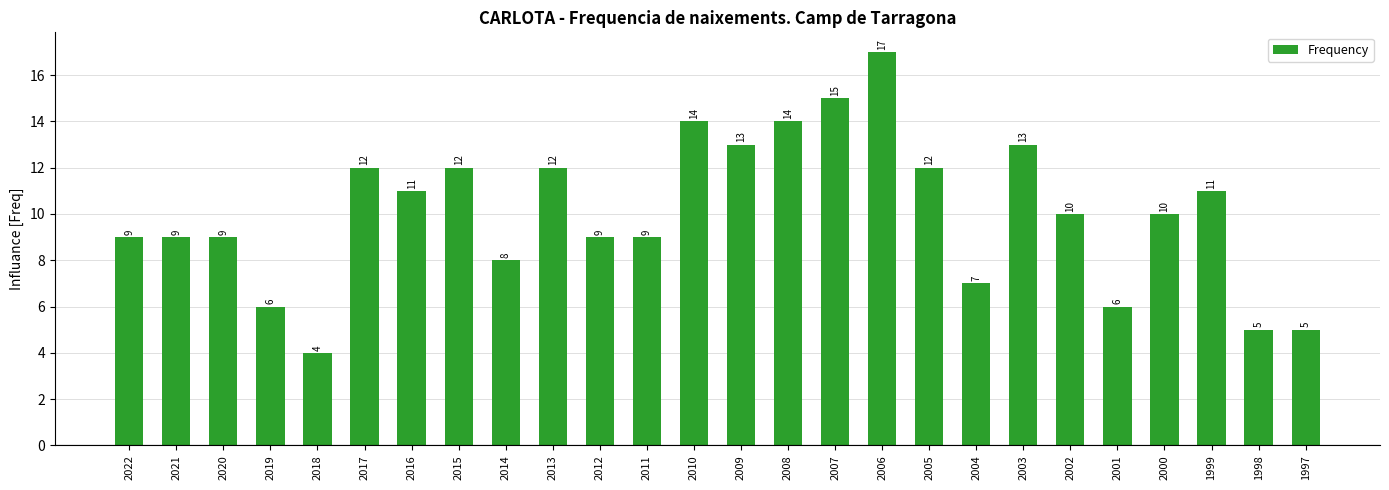

What is the difference between the maximum and minimum values?

13